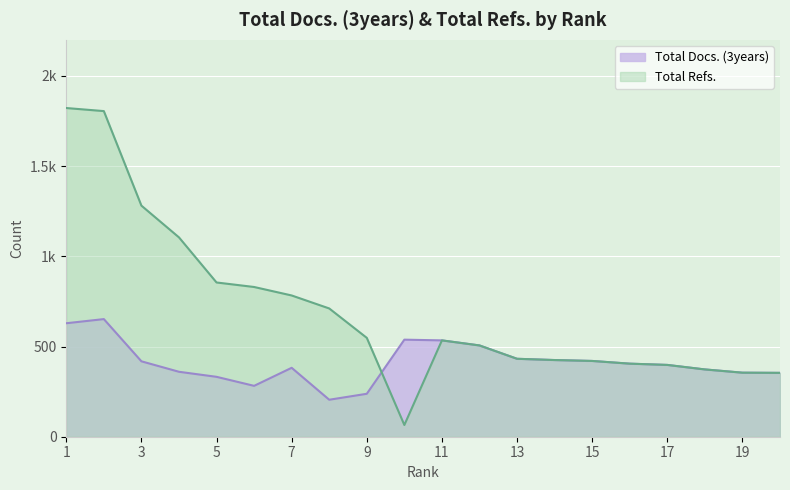

How many interior local peaks does the Total Refs. series have?

1